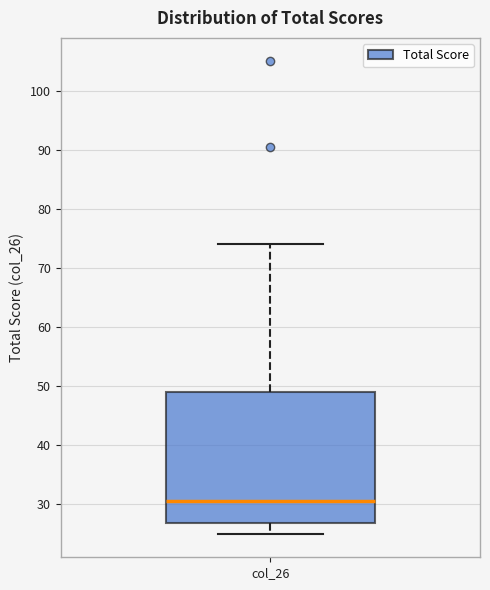

Transcribe this box plot: give where the median line is, the range the box spans, and where the two whiskers end, as read against the y-axis. The values are not printed on the chart, so give them approximately, as read against the axis.

median 31, box 27 to 49, whiskers 25 to 74